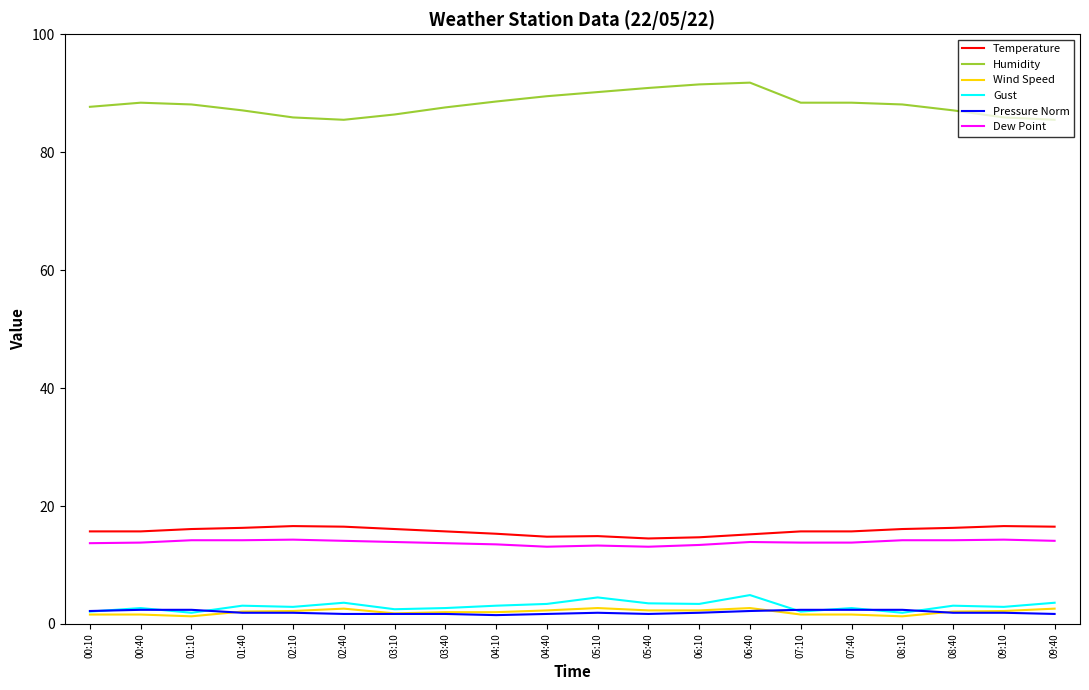

Is the value of Temperature at 00:10 greater than the value of Pressure Norm at 02:40?

Yes